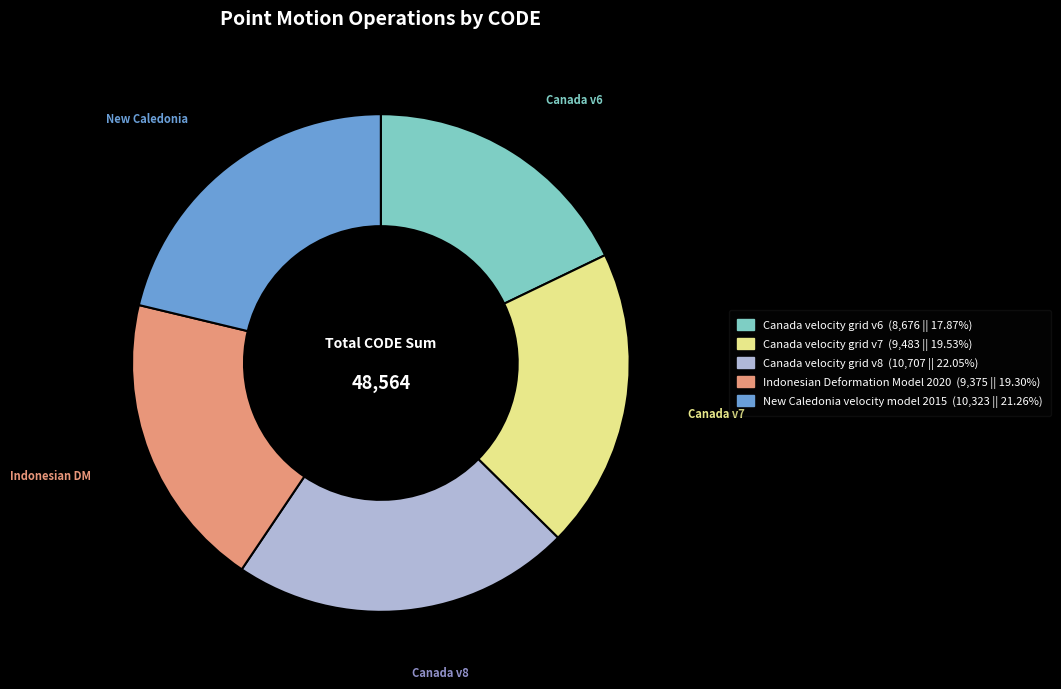

Do Indonesian Deformation Model 2020 and New Caledonia velocity model 2015 together represent more than half of the pie?

No